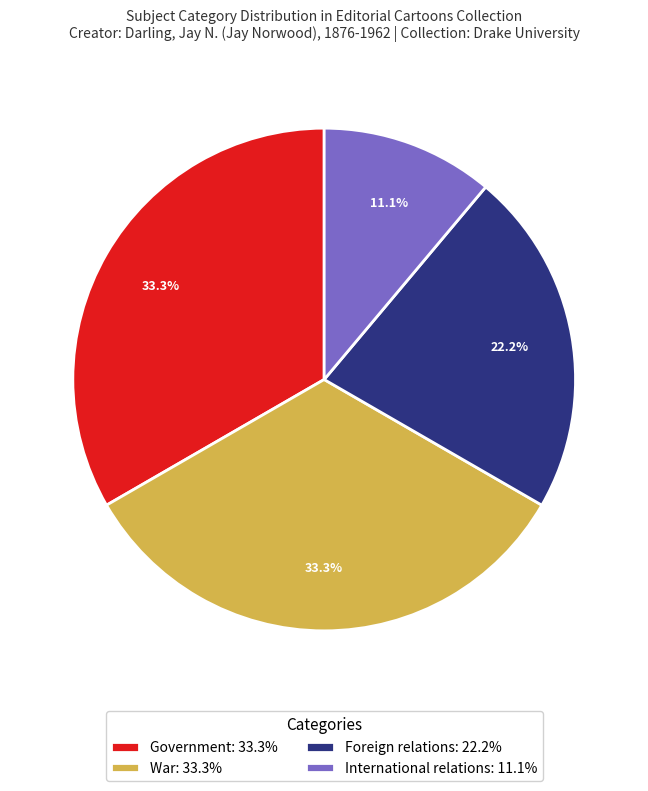

How many slices are in this pie chart?

4